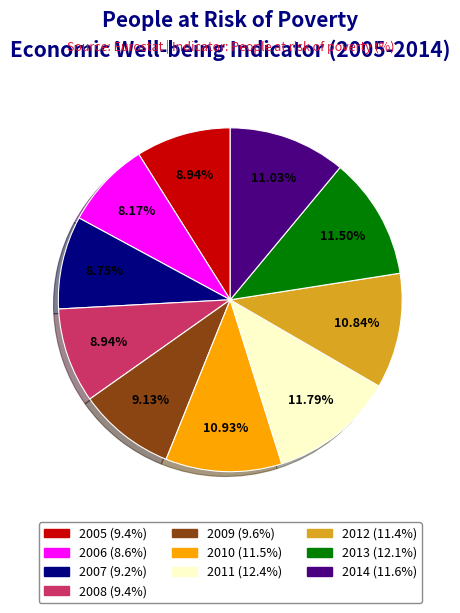

How many slices are in this pie chart?

10